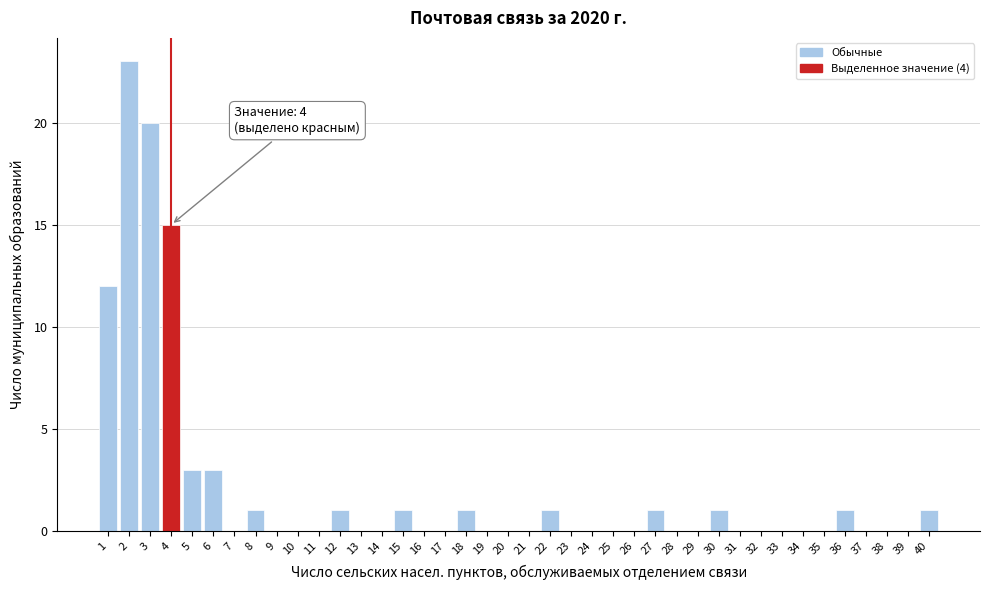

Over which range of the x-axis is the bar tallest?

1.5 to 2.5